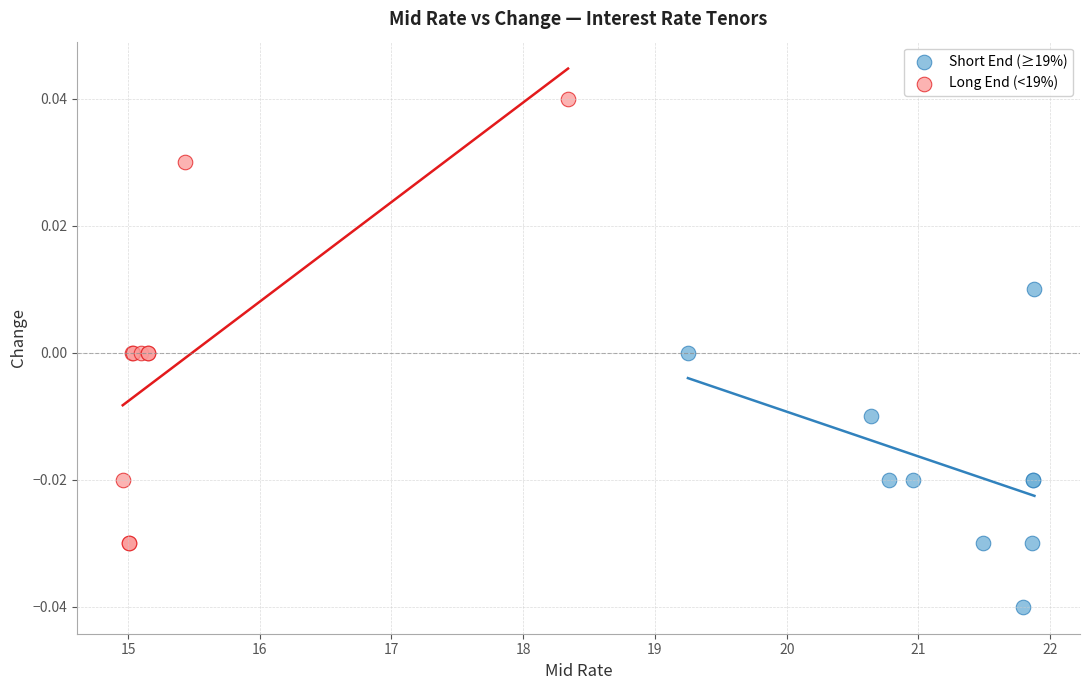

Which series has the widest spread of Y values?

Long End (<19%)